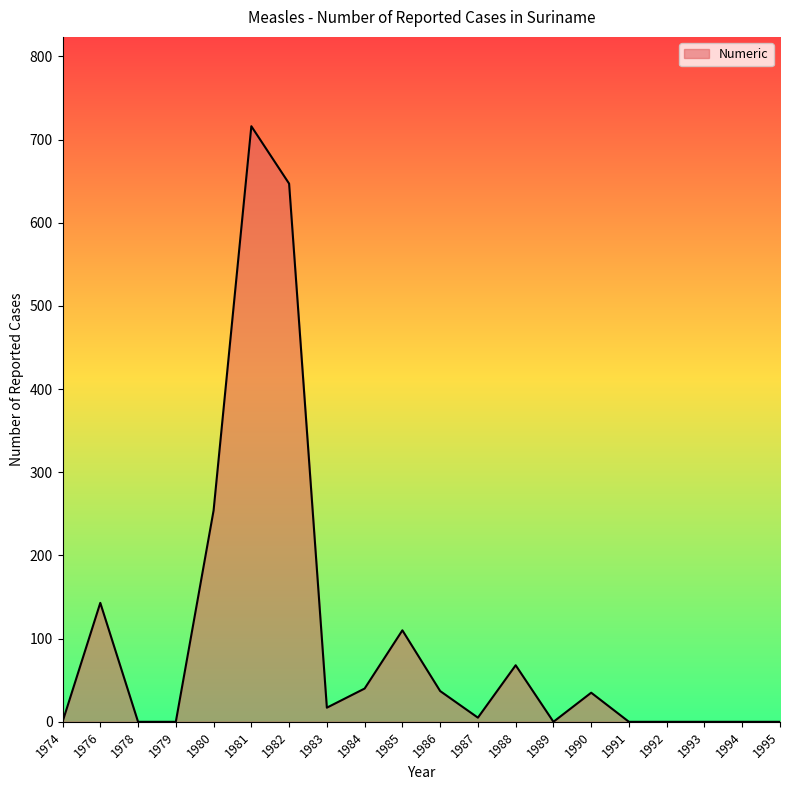

Which label corresponds to the largest value in the chart?

1981